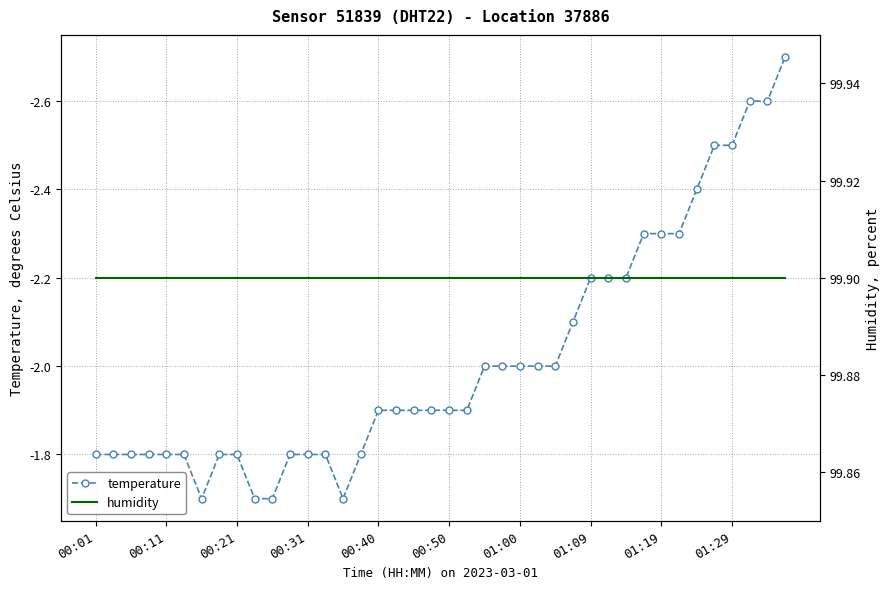

True or false: temperature and humidity intersect in this chart.

False